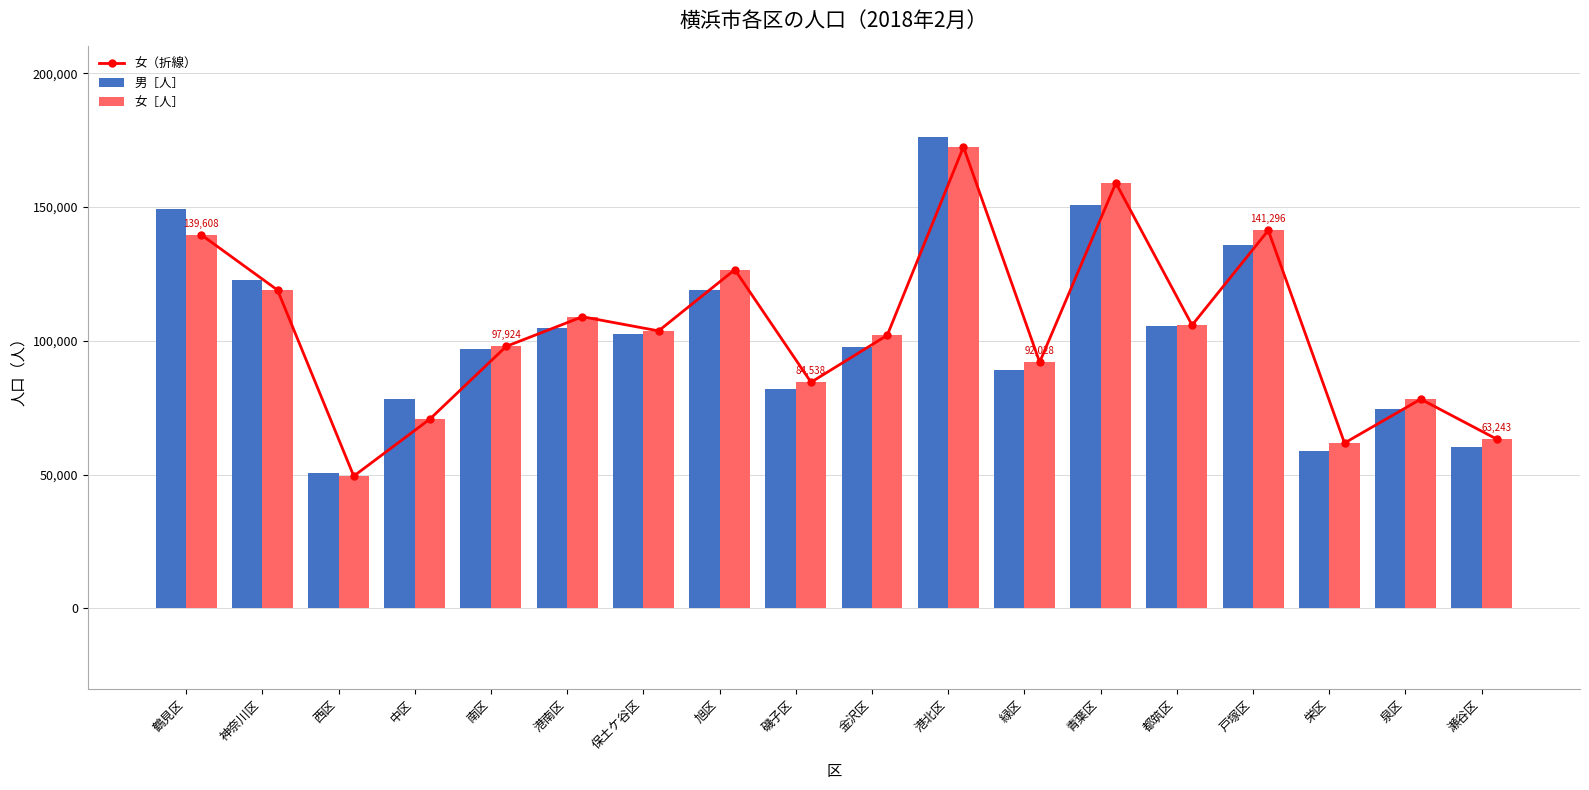

What is the difference between the highest and lowest values at 都筑区?

461